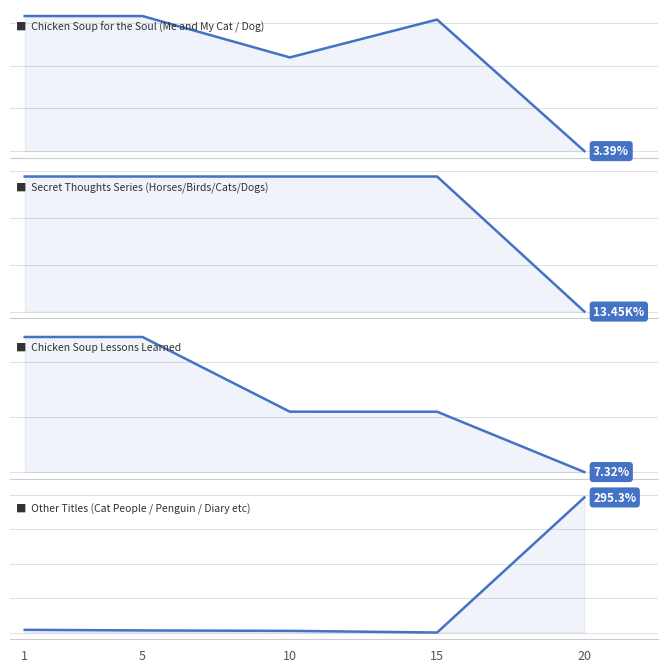

Between which two adjacent categories do Other Titles (Cat People / Penguin / Diary etc) and Chicken Soup for the Soul (Me and My Cat / Dog) first intersect?

10 and 15